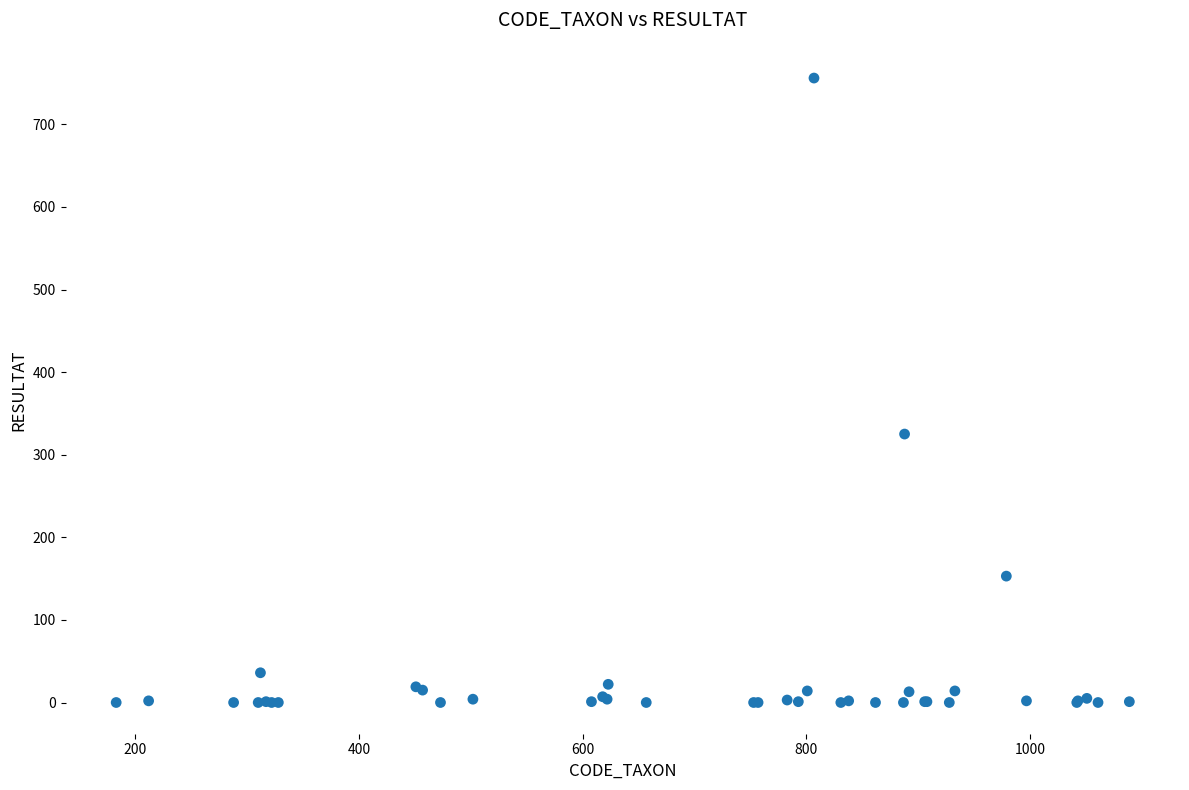

What Y value in the scatter plot is closest to 378?

325